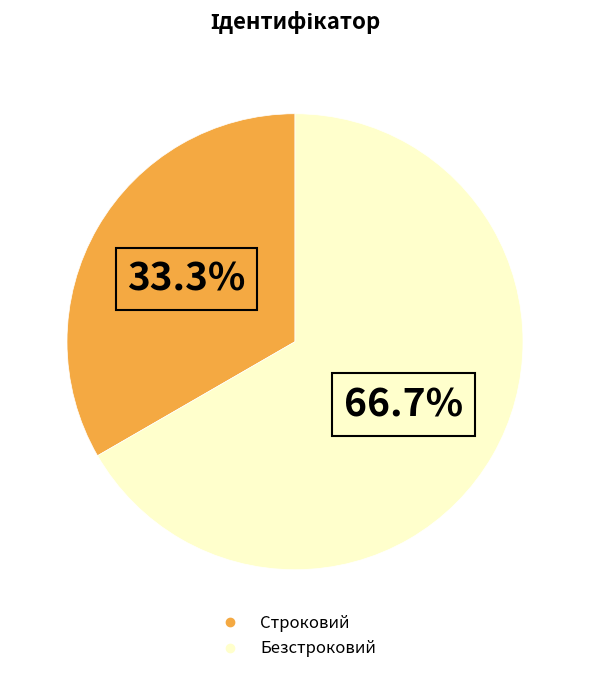

Which has a higher value, Строковий or Безстроковий?

Безстроковий